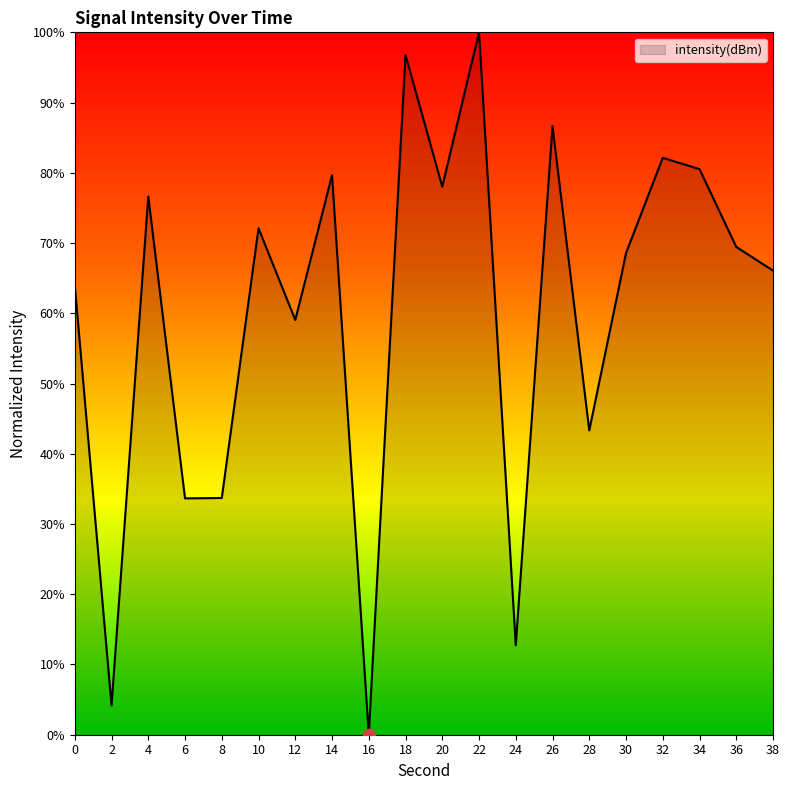

What is the change in value from 6 to 12?

+25.4